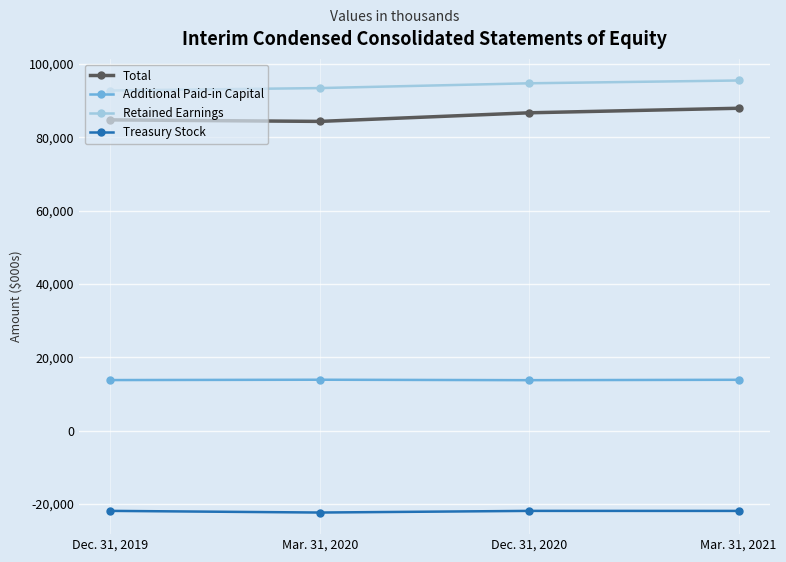

What is the sum of the Total values at Mar. 31, 2021 and Dec. 31, 2019?

172665